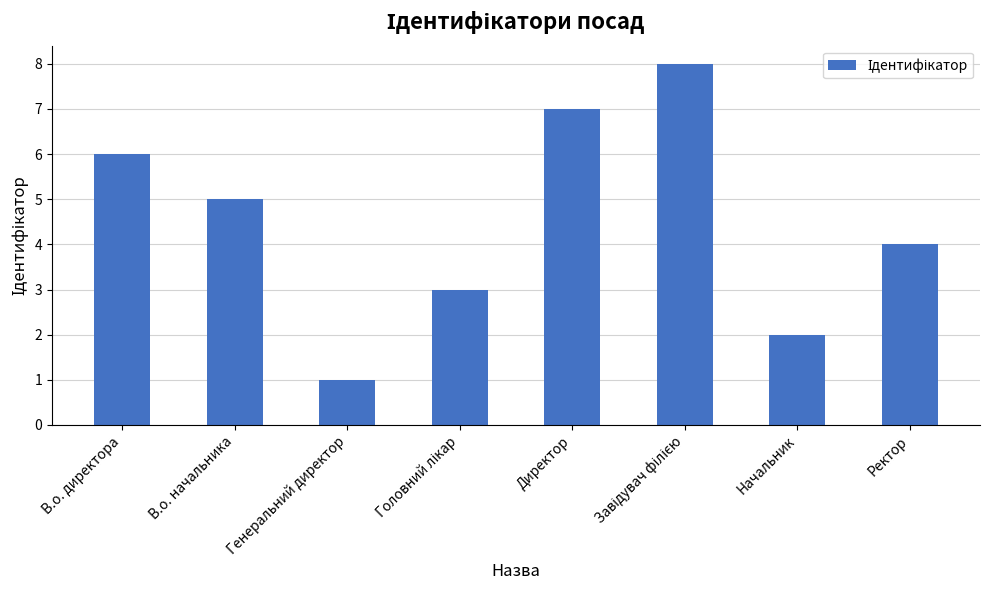

At which label is the value closest to 4?

Ректор